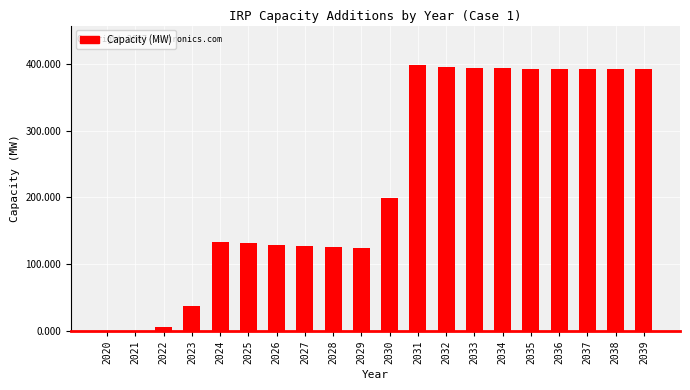

Which has a higher value, 2030 or 2038?

2038